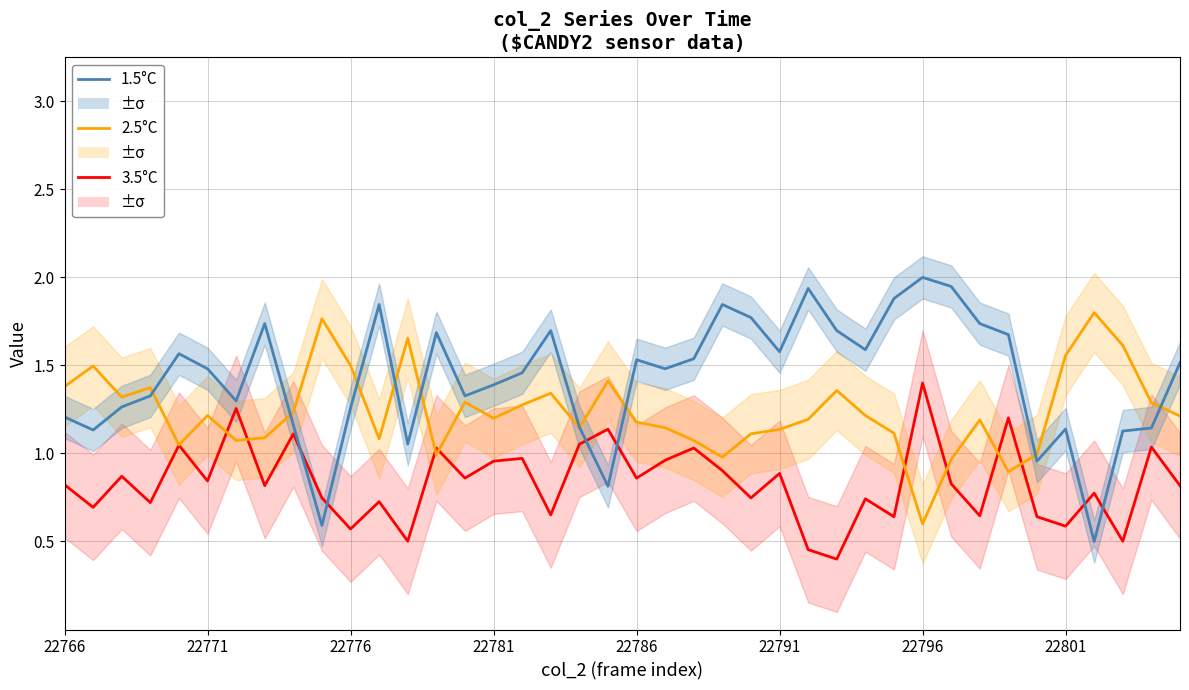

Which series has the largest total across all categories?

1.5°C